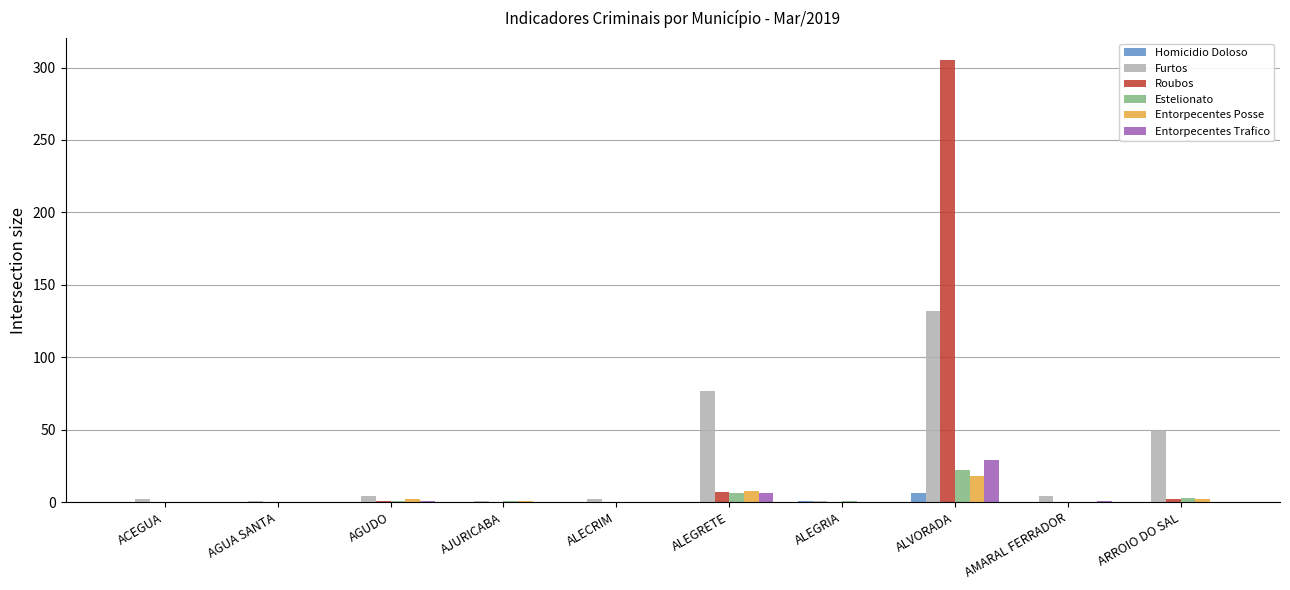

Between ACEGUA and ARROIO DO SAL, which series saw the biggest shift?

Furtos